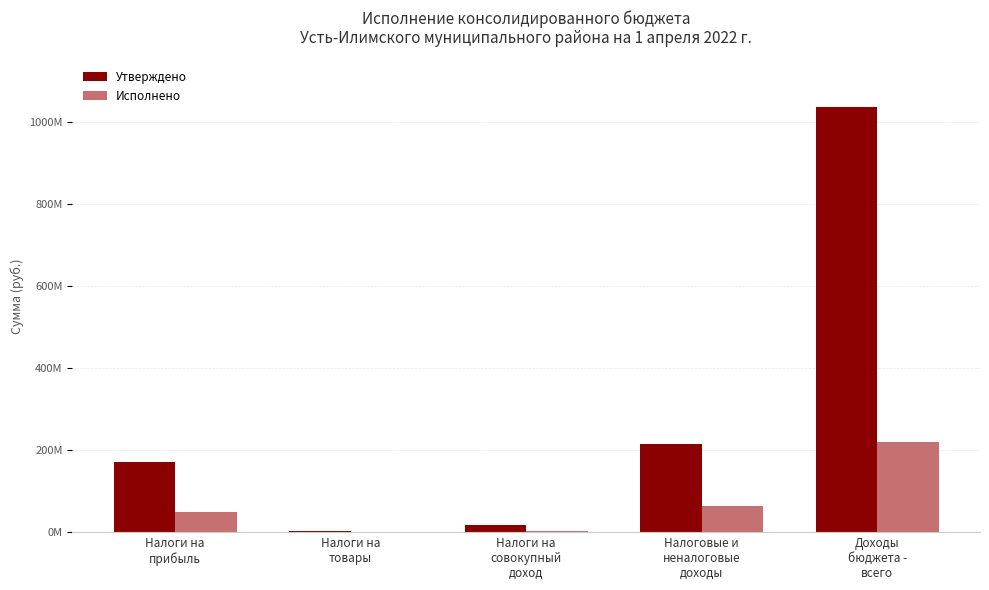

Does the chart contain stacked bars?

No